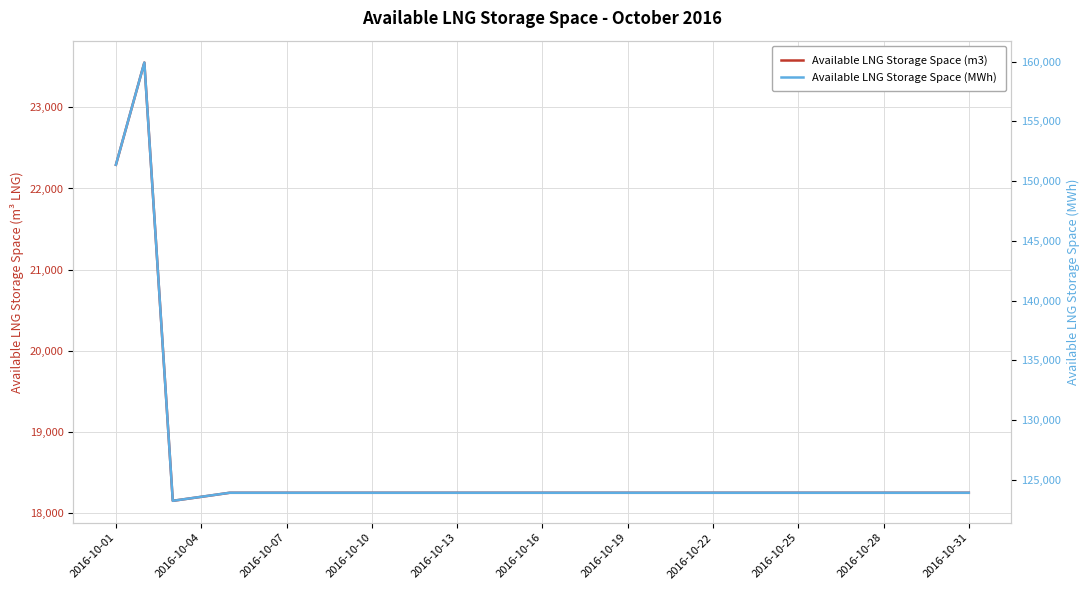

True or false: Available LNG Storage Space (MWh) has a value of 79946 at 17.

False